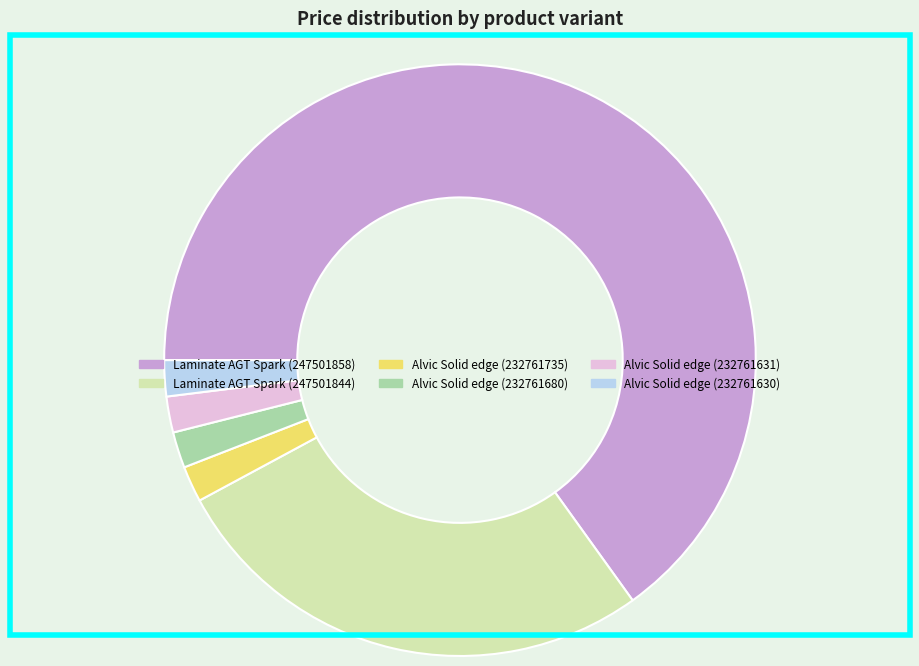

Is it true that Alvic Solid edge (232761735) is 15% of the pie?

False